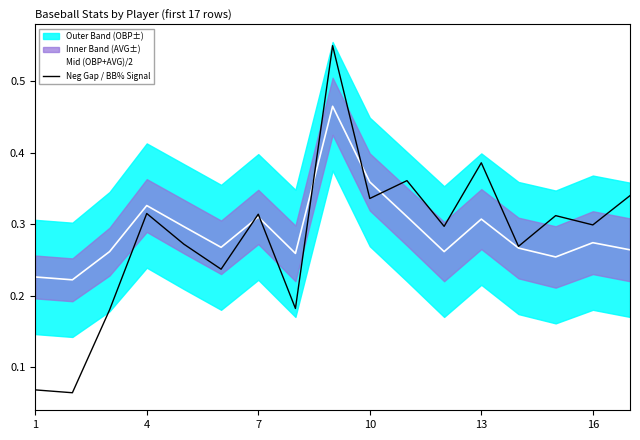

True or false: Neg Gap / BB% Signal has a value of 0.2 at 10.

False